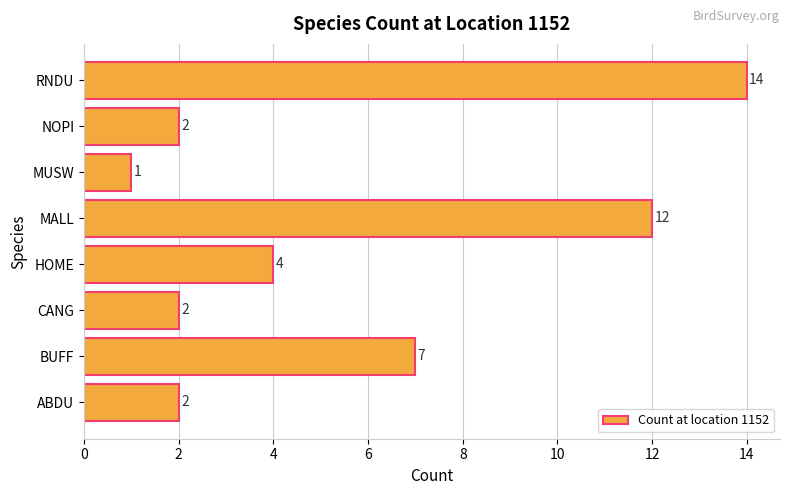

What is the difference between the second highest and minimum values?

11